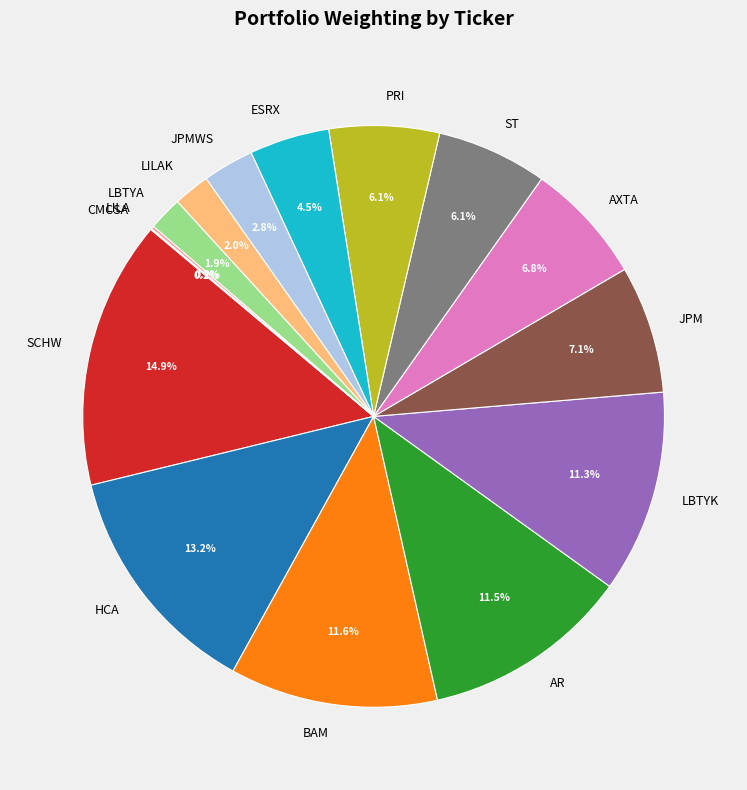

Is there any slice that represents more than half of the pie?

No